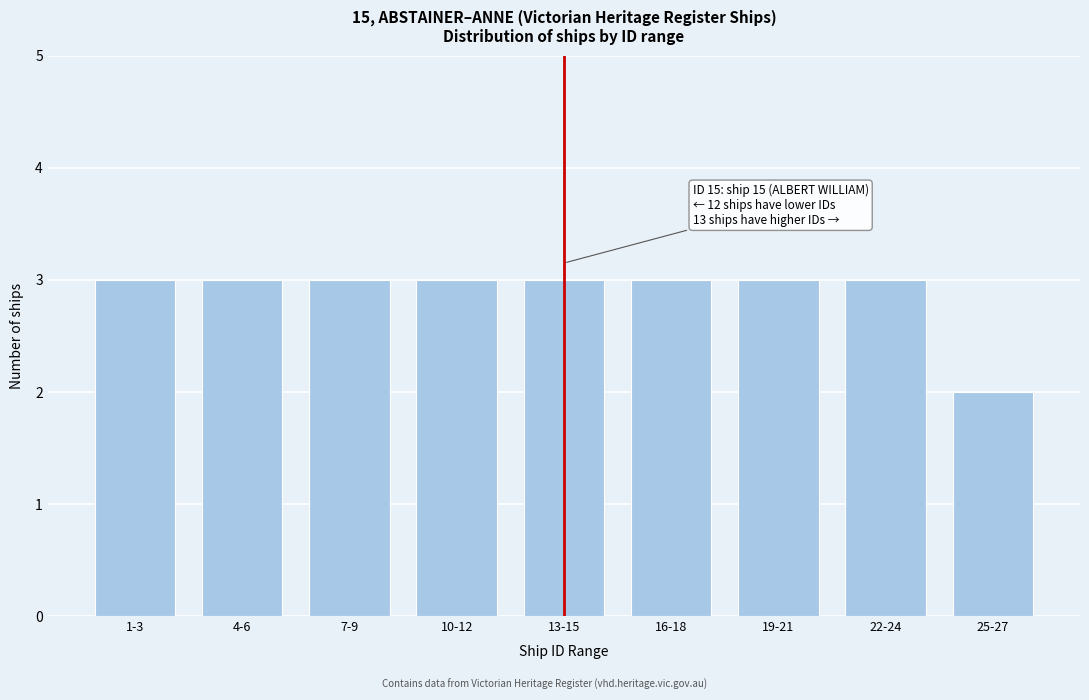

Reading left to right, what are all the values shown in this chart?

3	3	3	3	3	3	3	3	2